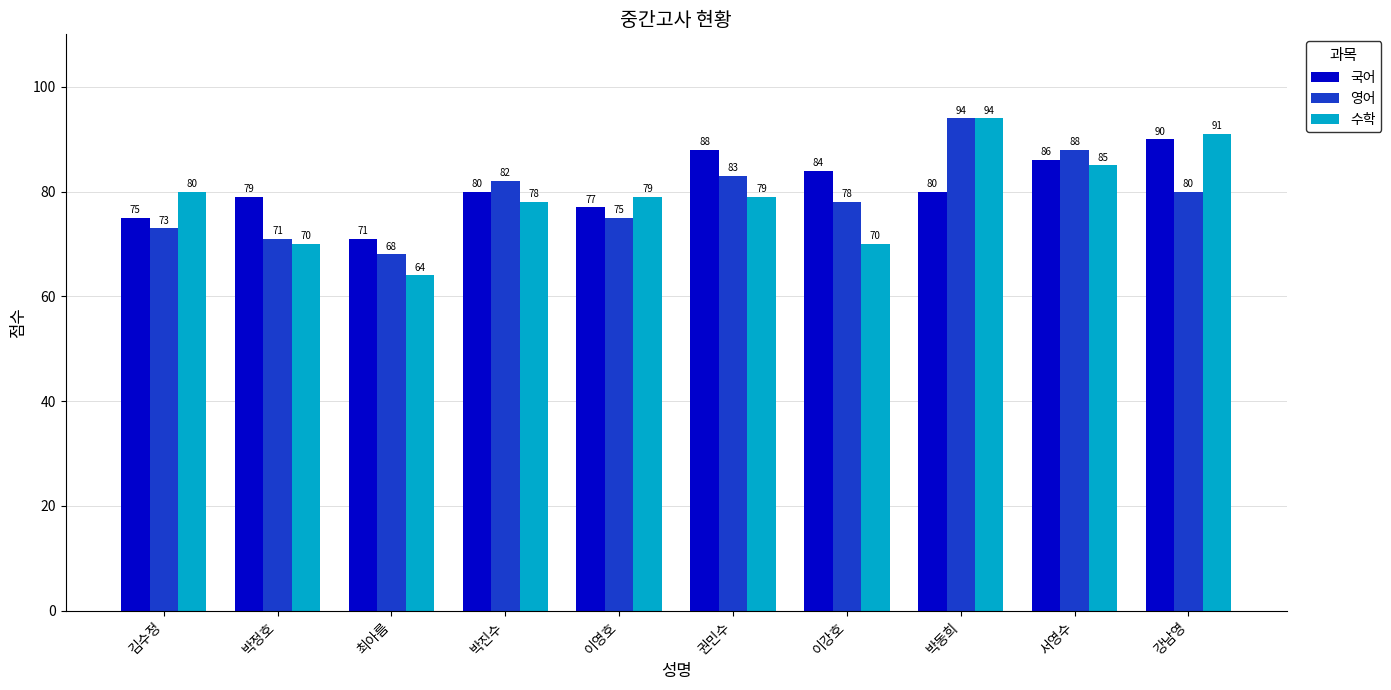

At which category is the sum across all series the highest?

박동희